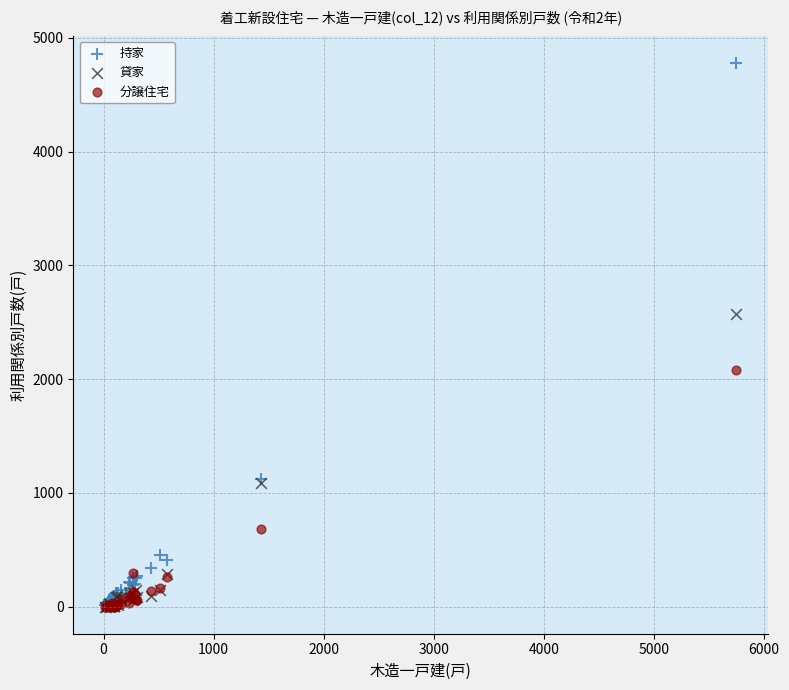

In the 持家 series, what Y value is closest to 2396?

1125